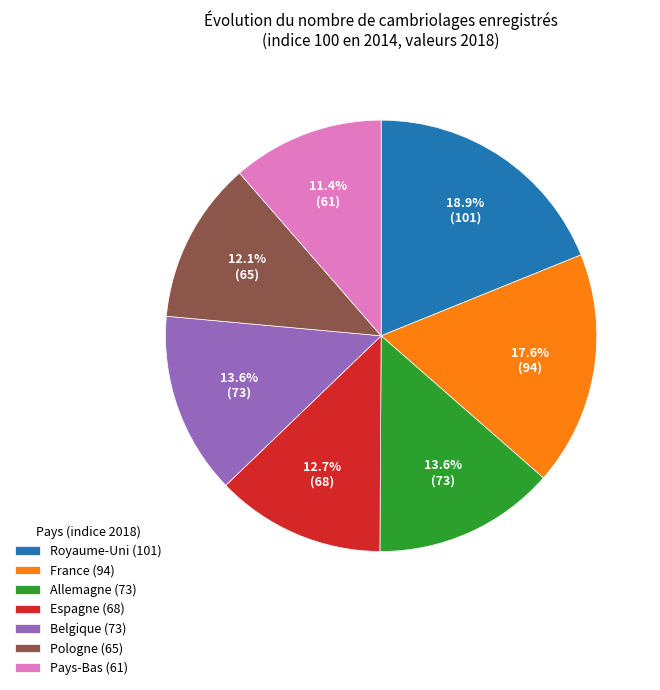

Approximately how many times larger is the value at Allemagne (73) compared to Pays-Bas (61)?

1.2